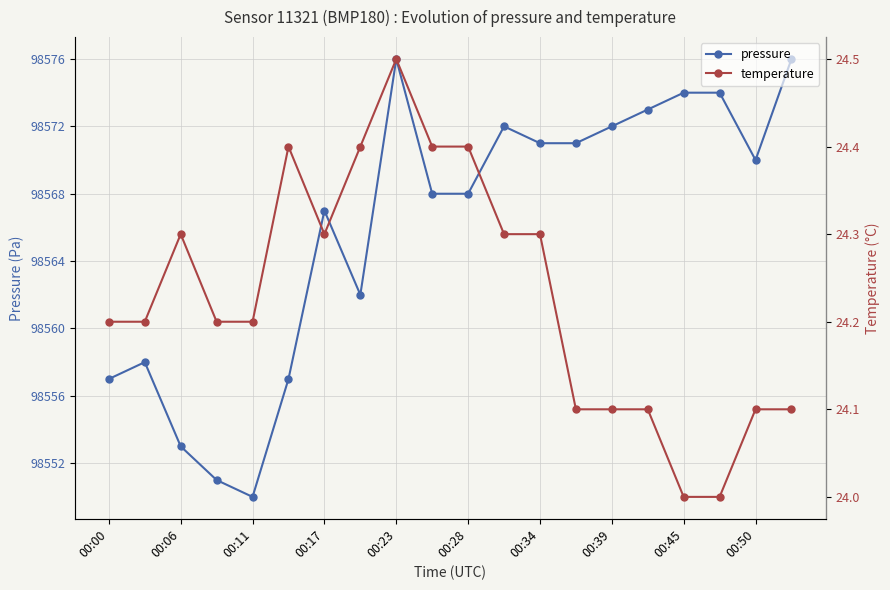

What is the difference between the maximum and minimum values in the temperature series?

0.5